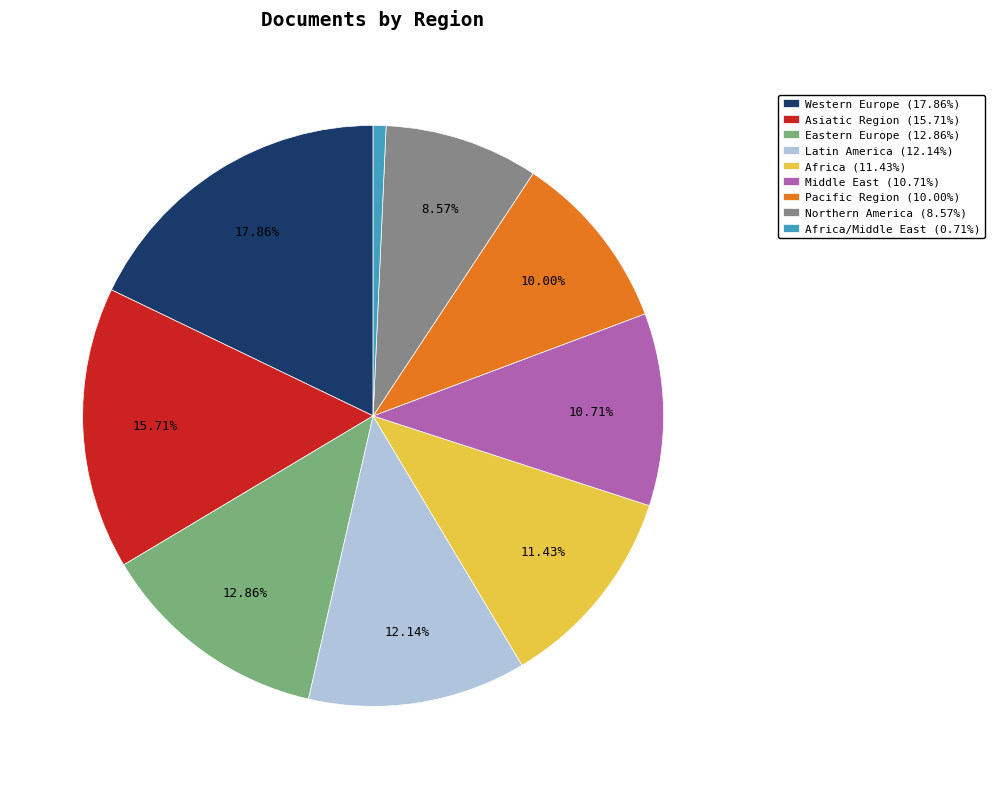

Is there a majority slice in this chart?

No